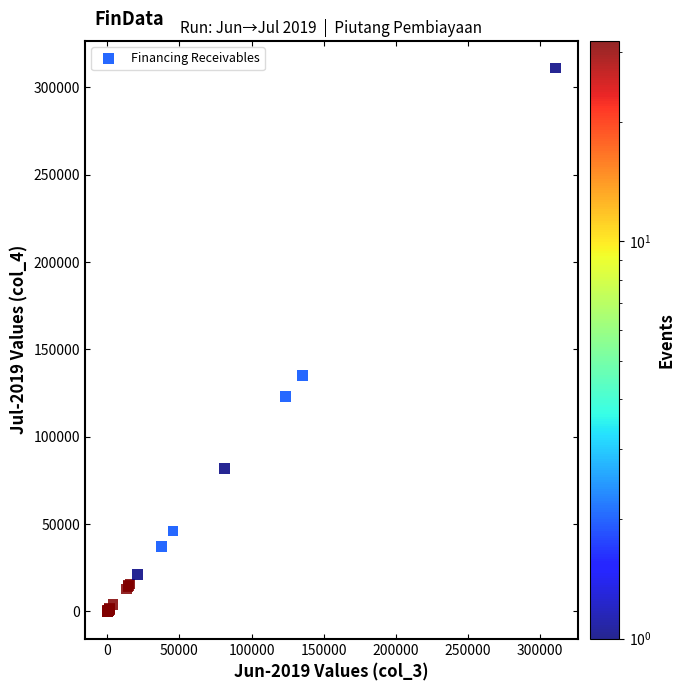

What Y value in the scatter plot is closest to 155596?

135226.2